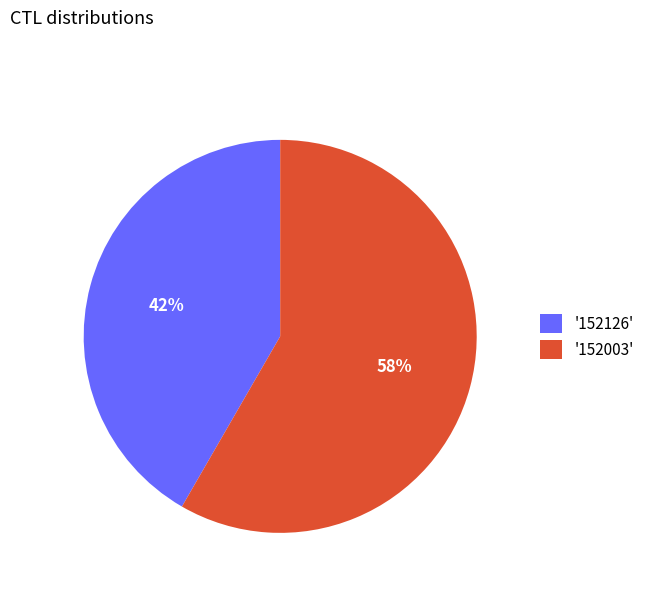

What is the largest slice in the pie chart?

'152003'